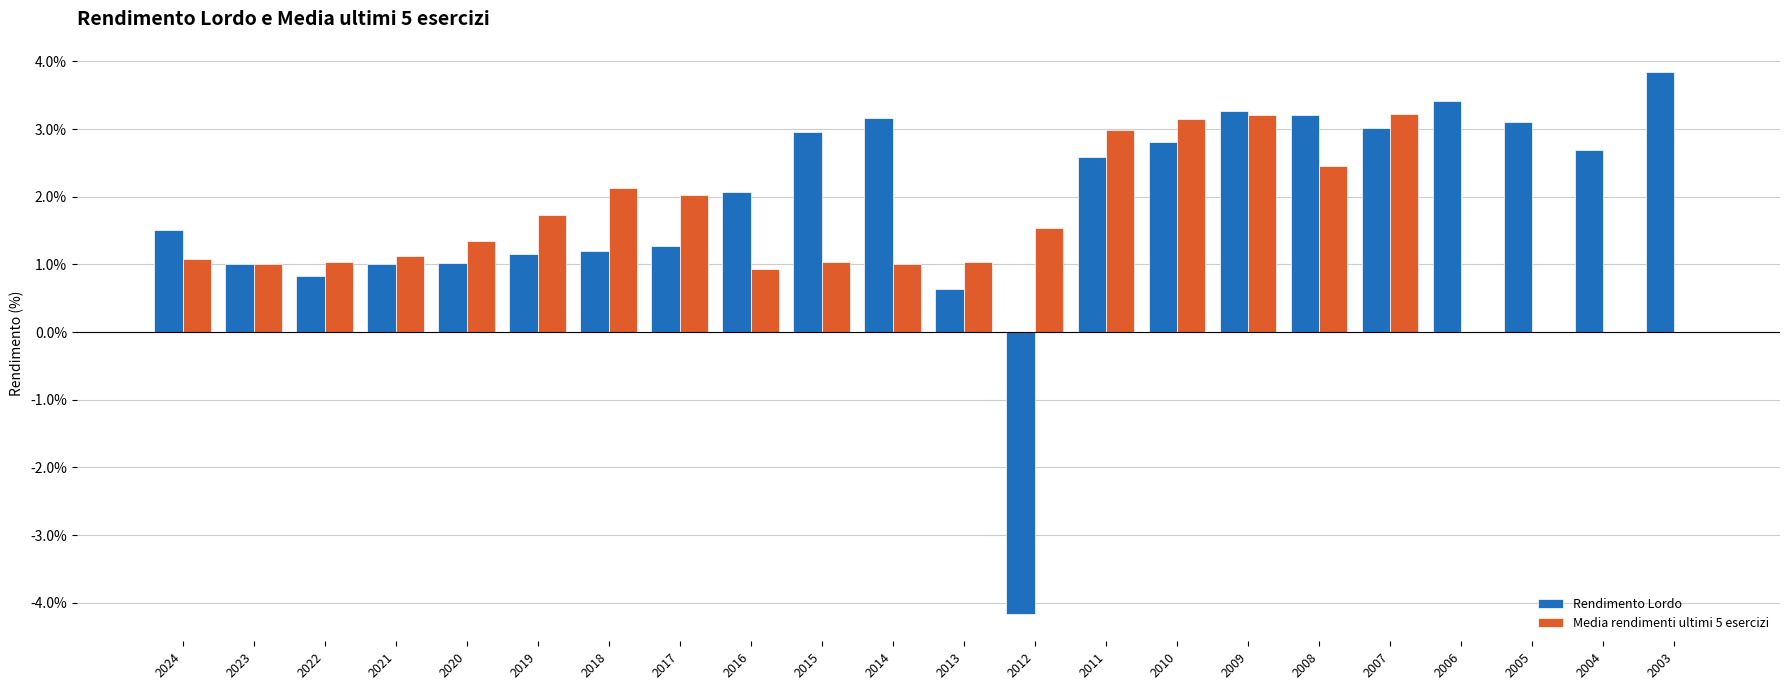

What is the average value of the Rendimento Lordo series?

1.9